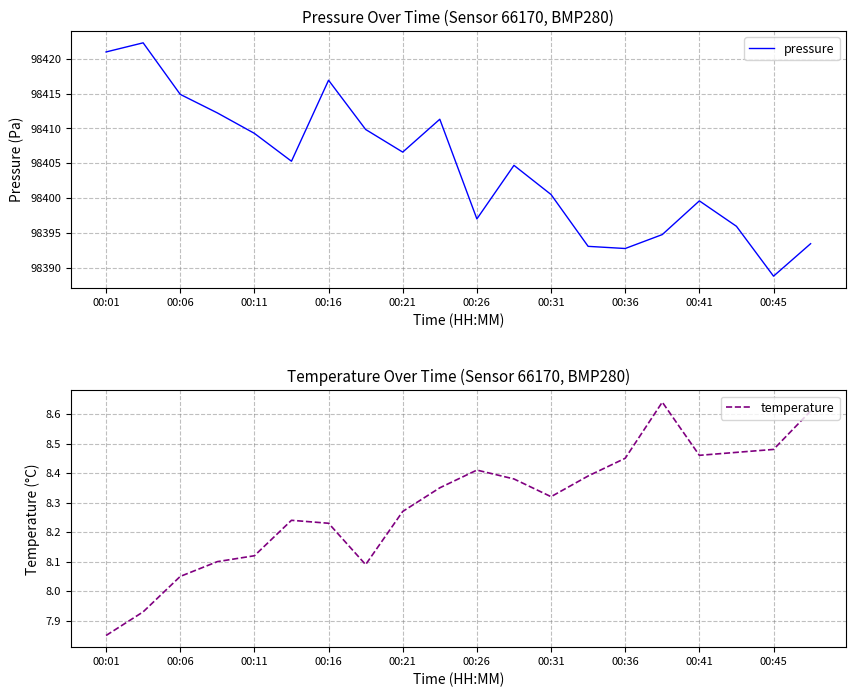

What are all the series names shown in the legend?

pressure, temperature